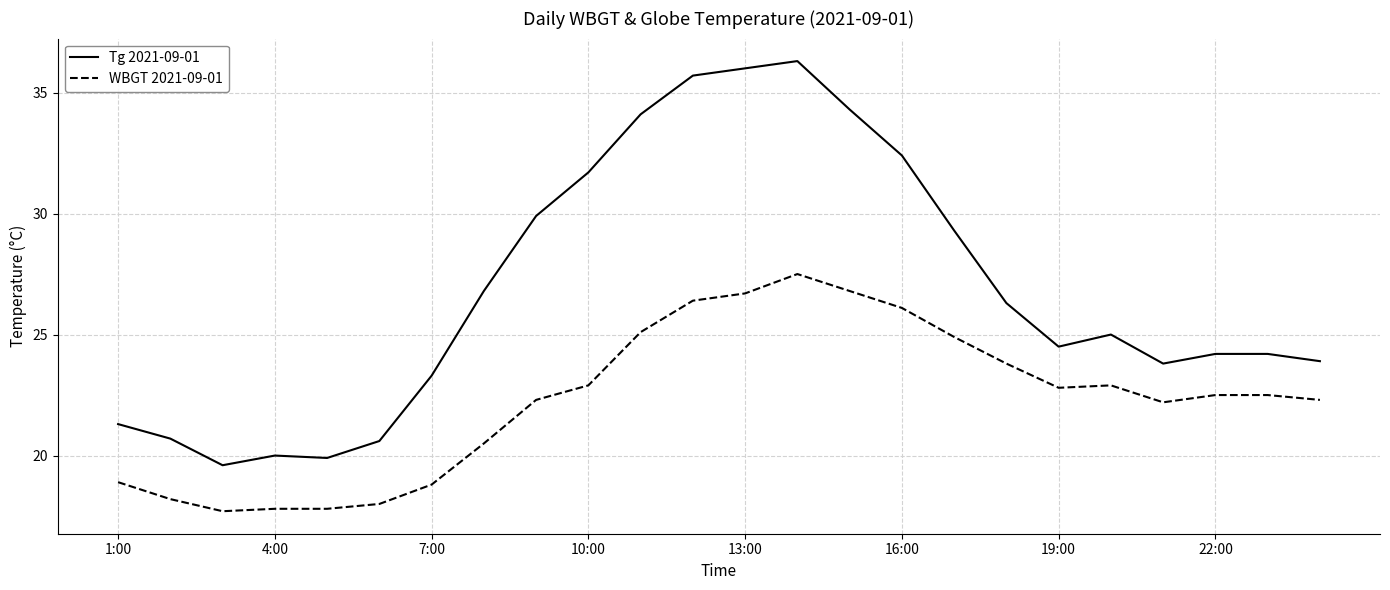

What is the difference between the maximum and minimum values in the Tg 2021-09-01 series?

16.7